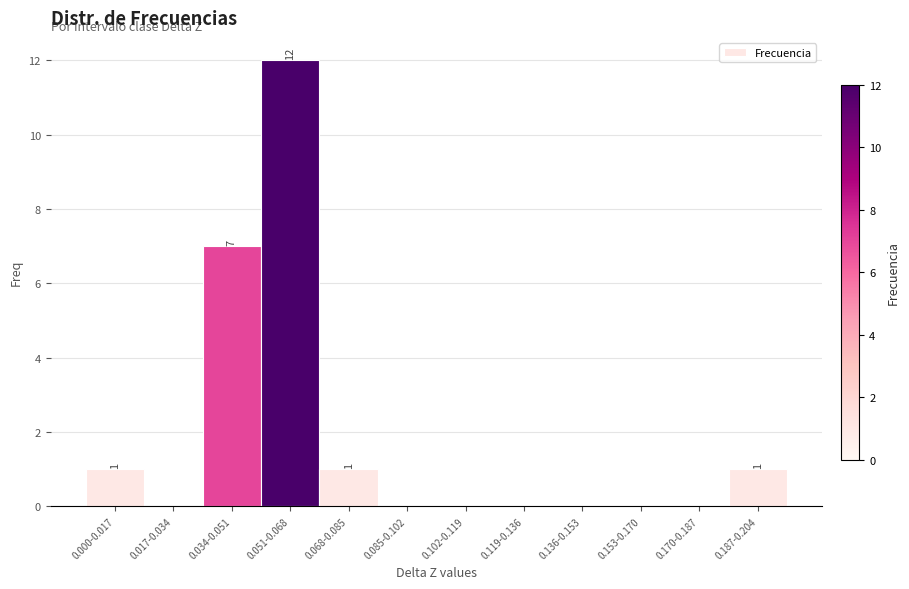

Reading right to left, extract all data points from this chart.

0.187-0.204=1	0.170-0.187=0	0.153-0.170=0	0.136-0.153=0	0.119-0.136=0	0.102-0.119=0	0.085-0.102=0	0.068-0.085=1	0.051-0.068=12	0.034-0.051=7	0.017-0.034=0	0.000-0.017=1